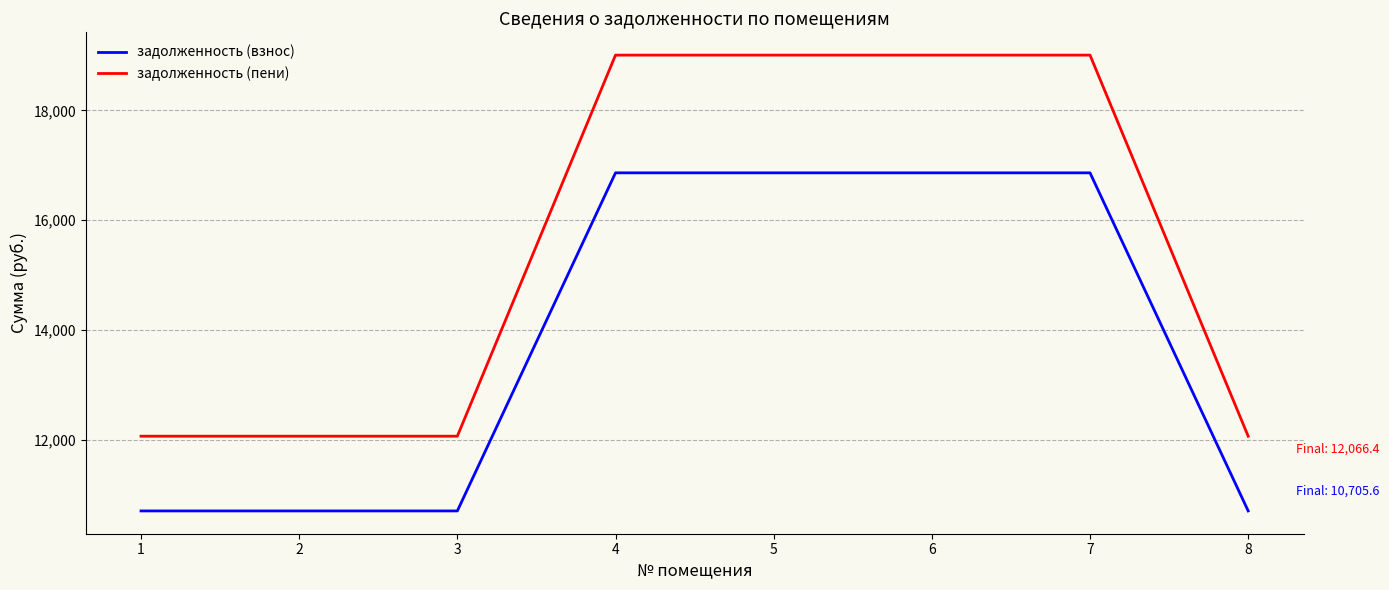

List the series in order of their peak value, highest first.

задолженность (пени), задолженность (взнос)